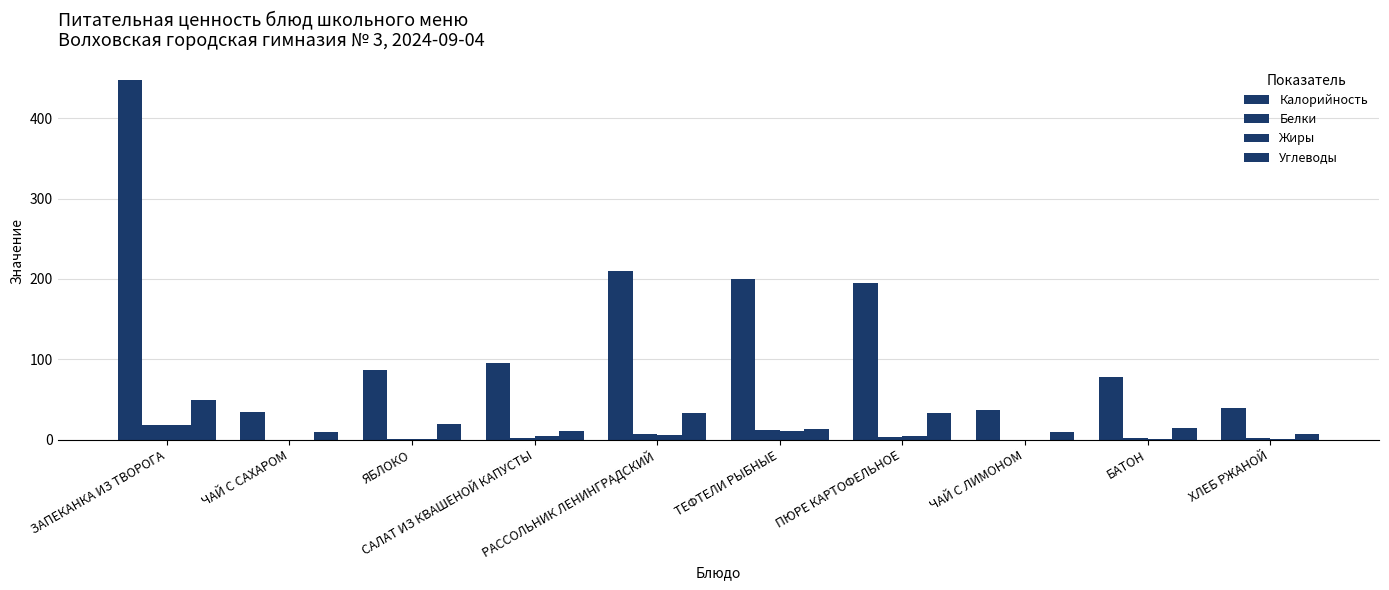

What is the sum of the Калорийность values at ЧАЙ С САХАРОМ and ТЕФТЕЛИ РЫБНЫЕ?

235.0